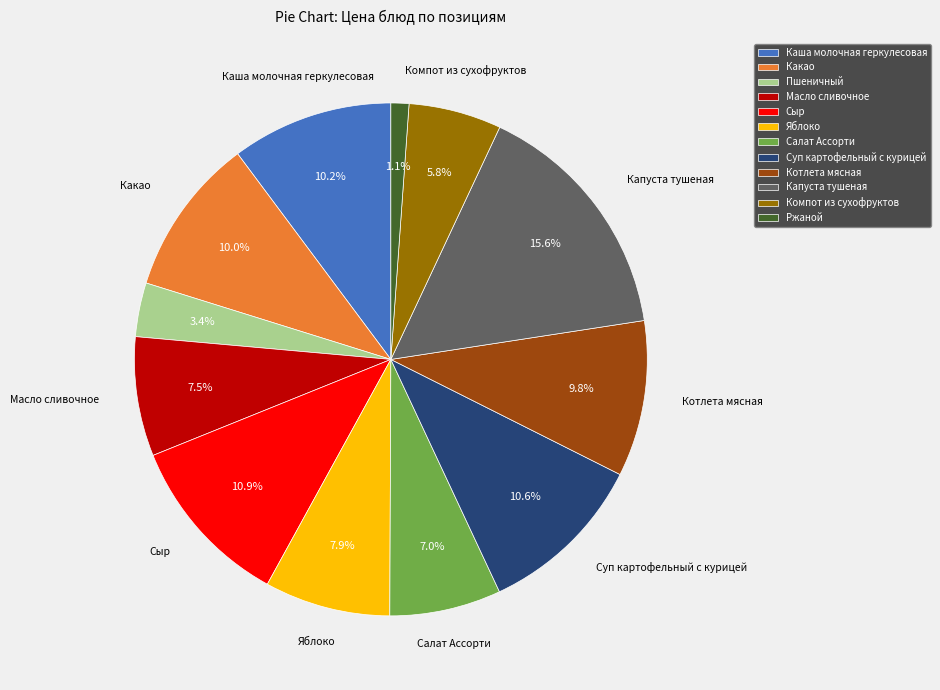

Is there a majority slice in this chart?

No